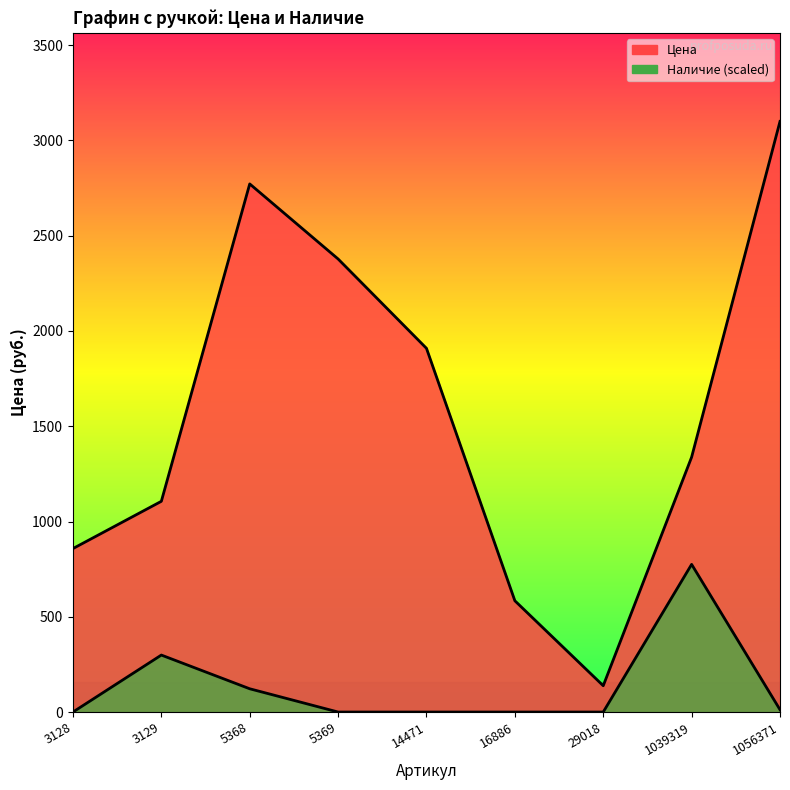

List the labels in order of Цена value, smallest first.

29018, 16886, 3128, 3129, 1039319, 14471, 5369, 5368, 1056371